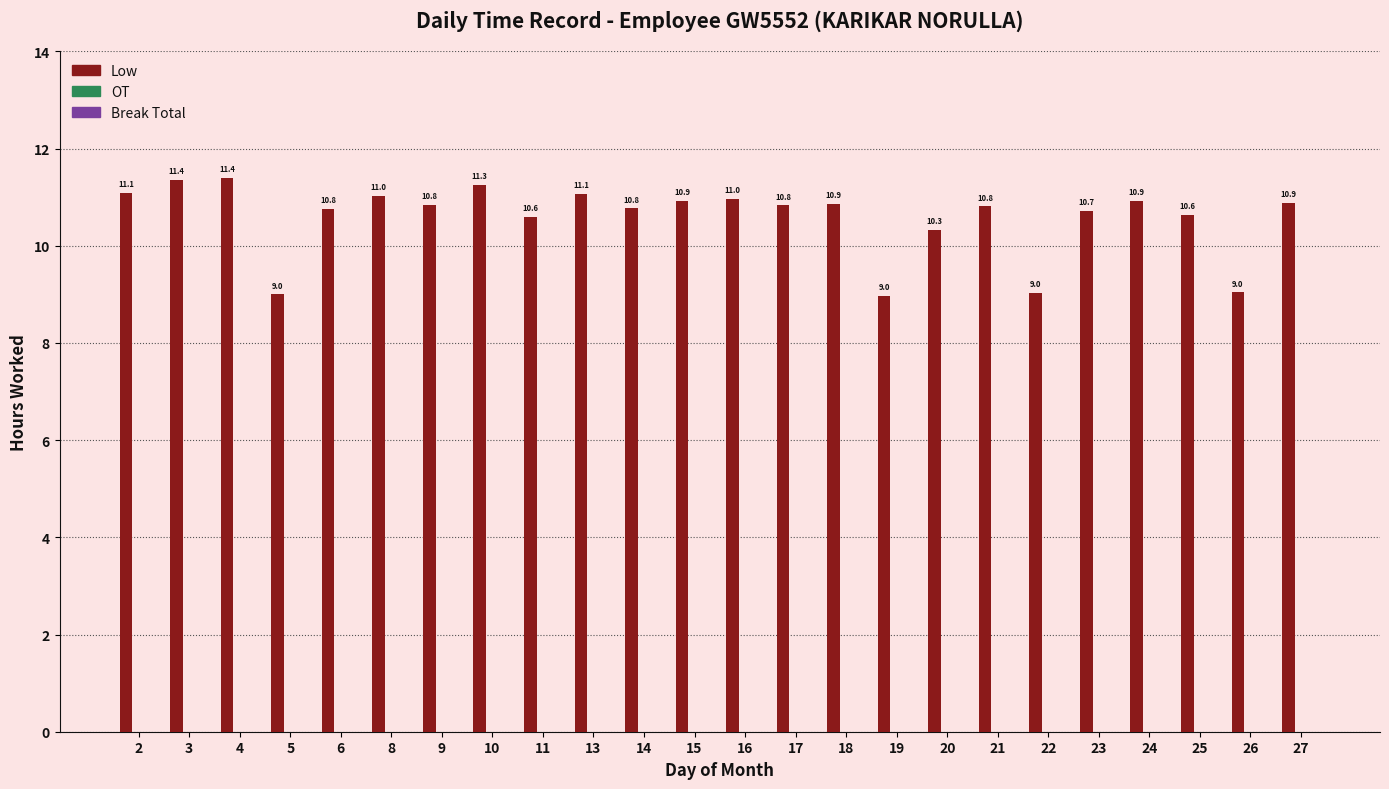

What is the value of the 9th bar from the left?

10.6